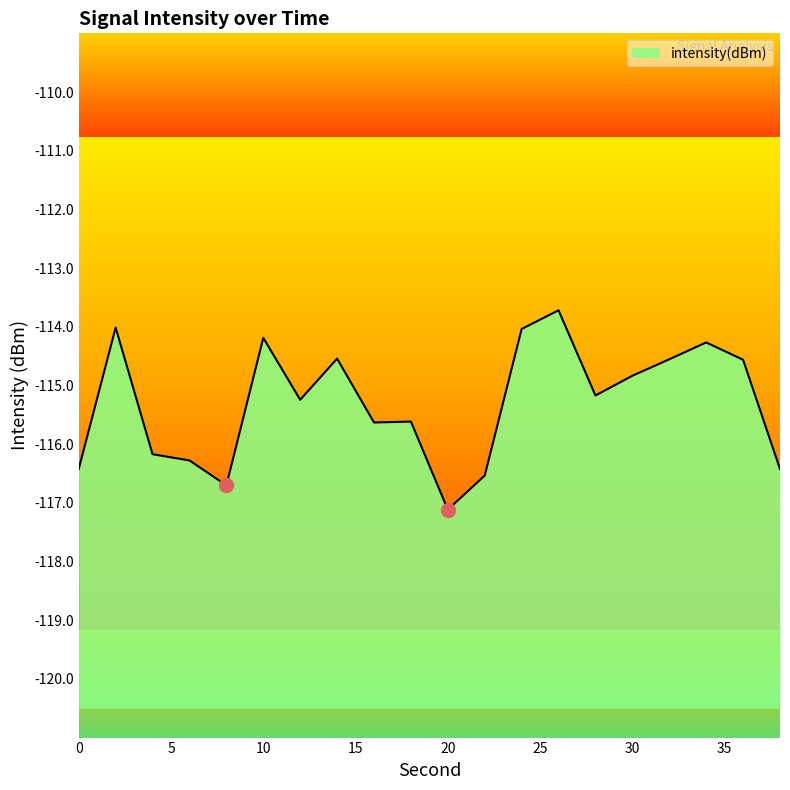

Which label corresponds to the largest value in the chart?

26